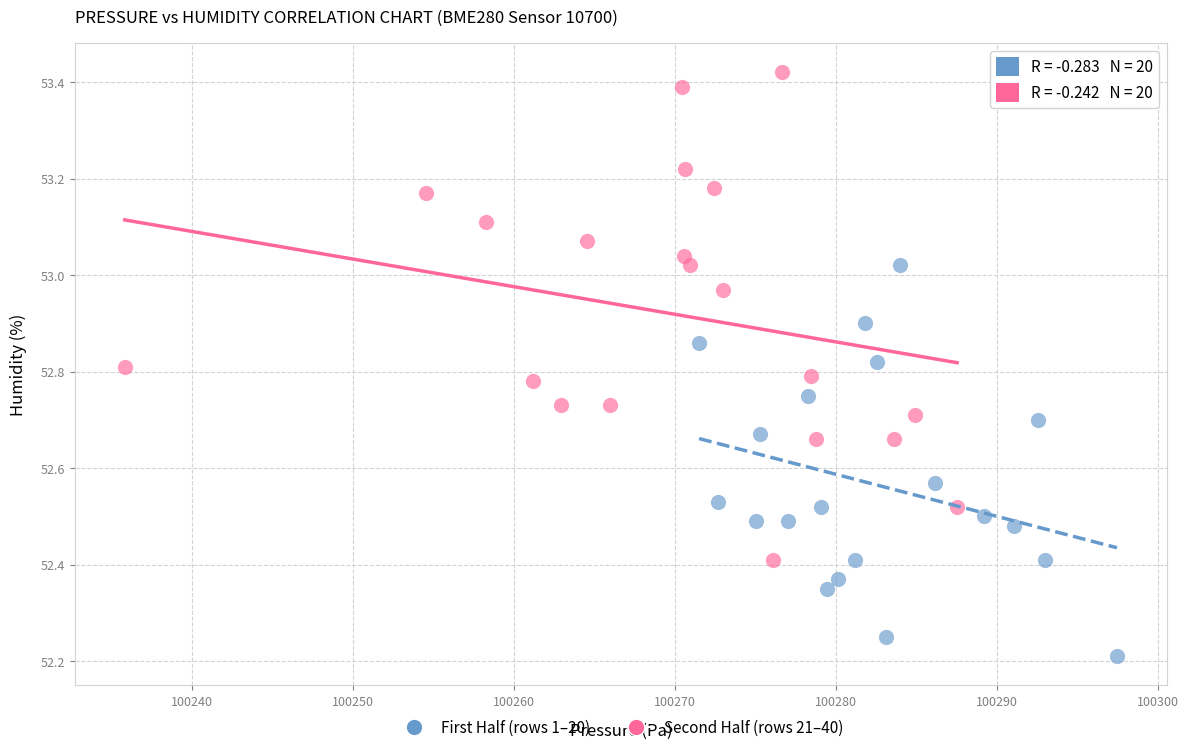

What are all the series names shown in the legend?

First Half (rows 1–20), Second Half (rows 21–40)